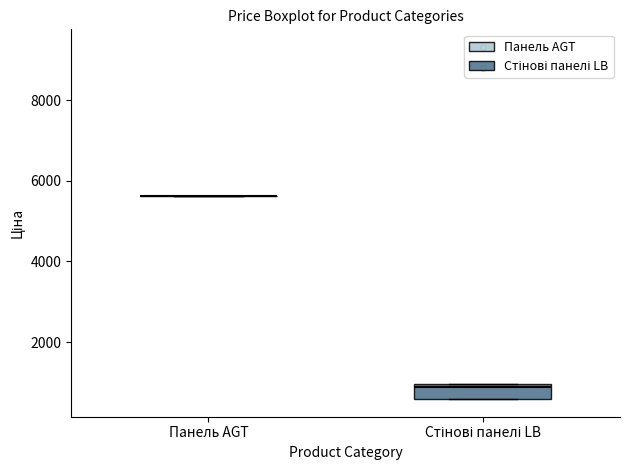

Comparing the boxes themselves (not the whiskers), which one is the tallest?

Стінові панелі LB